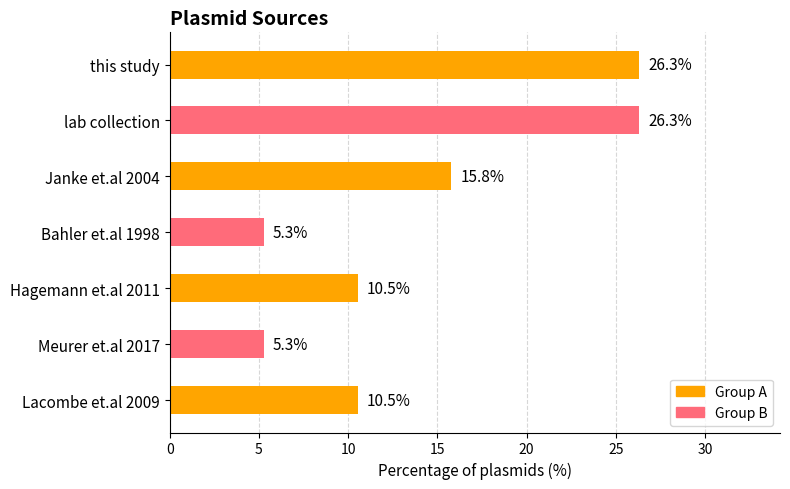

What is the change in value from this study to Janke et.al 2004?

-10.5